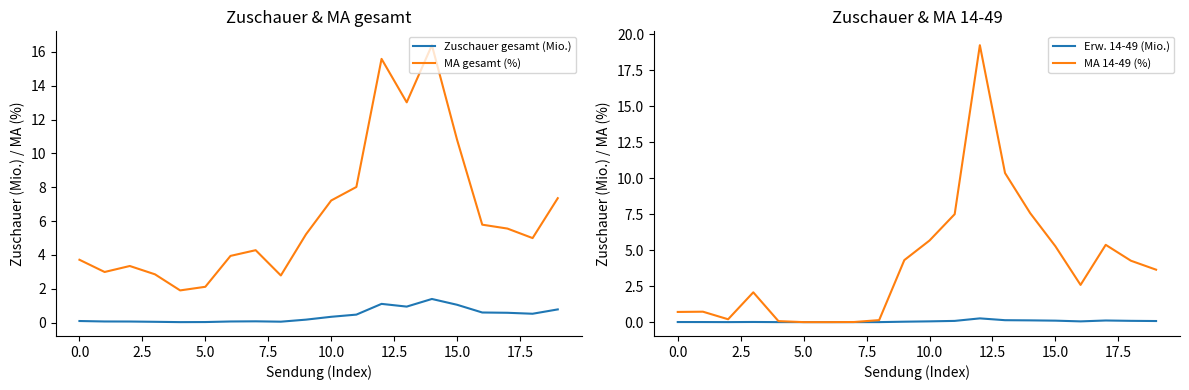

Reading right to left, what are all the values shown in this chart?

Zuschauer gesamt (Mio.): 0.8	0.5	0.6	0.6	1.1	1.4	1.0	1.1	0.5	0.3	0.2	0.1	0.1	0.1	0.0	0.0	0.1	0.1	0.1	0.1
MA gesamt (%): 7.4	5.0	5.6	5.8	10.8	16.4	13.0	15.6	8.0	7.2	5.2	2.8	4.3	3.9	2.1	1.9	2.9	3.3	3.0	3.7
Erw. 14-49 (Mio.): 0.1	0.1	0.1	0.1	0.1	0.1	0.1	0.3	0.1	0.1	0.0	0.0	0.0	0.0	0.0	0.0	0.0	0.0	0.0	0.0
MA 14-49 (%): 3.6	4.3	5.4	2.6	5.3	7.6	10.4	19.2	7.5	5.7	4.3	0.1	0.0	0.0	0.0	0.1	2.1	0.2	0.7	0.7